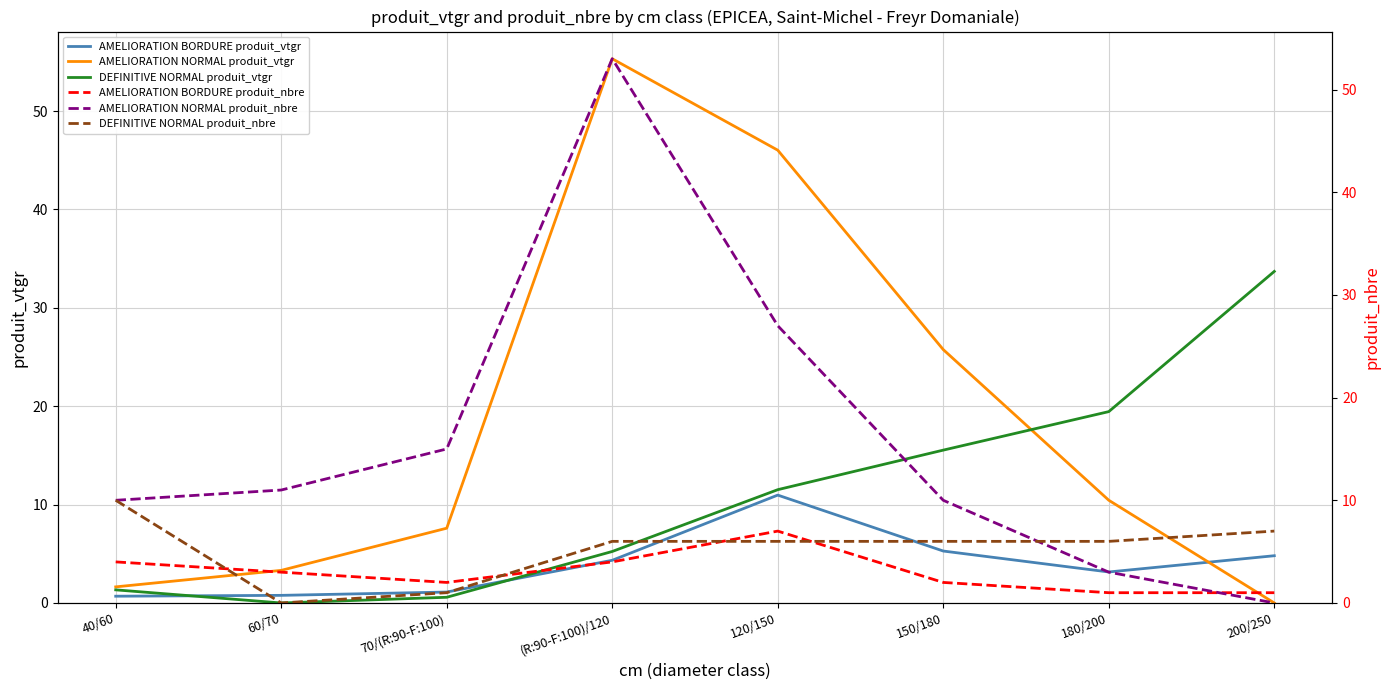

Which series has the largest total across all categories?

AMELIORATION NORMAL produit_vtgr